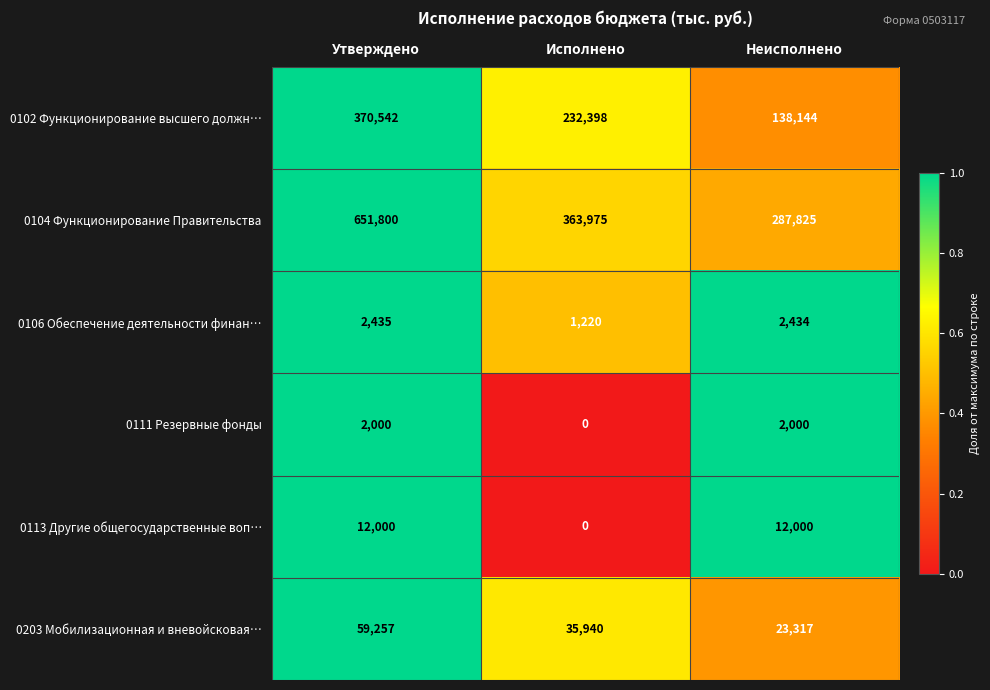

What is the maximum value shown in the chart?

651800